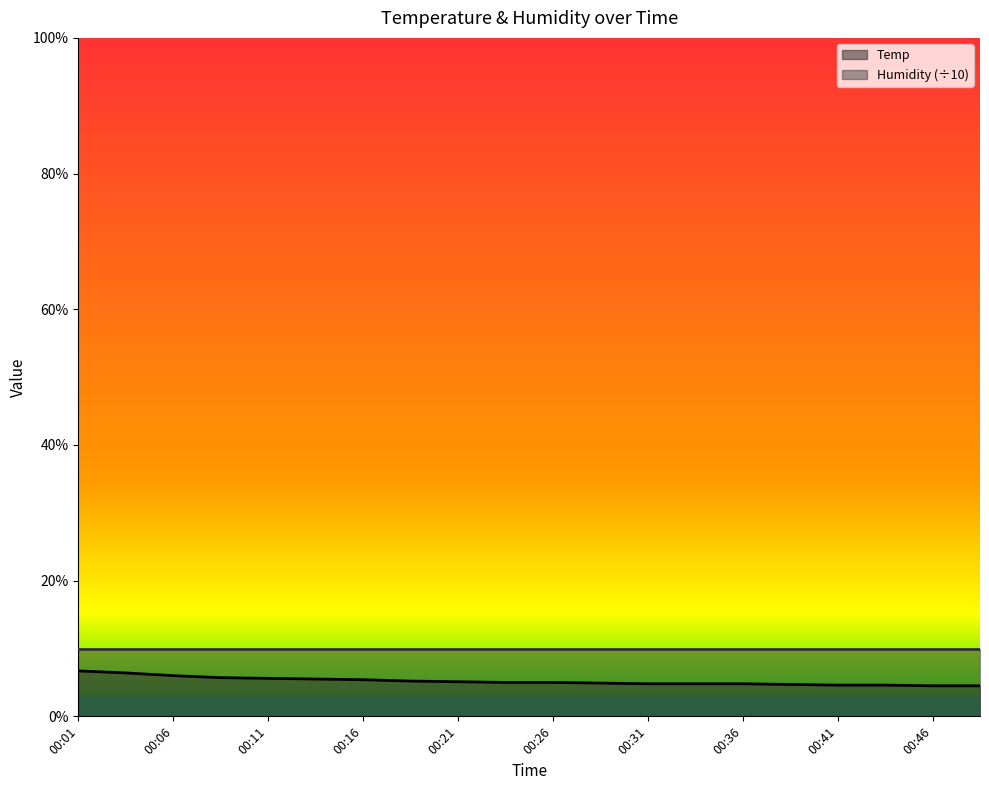

What is the value of the 20th point from the left?

4.5